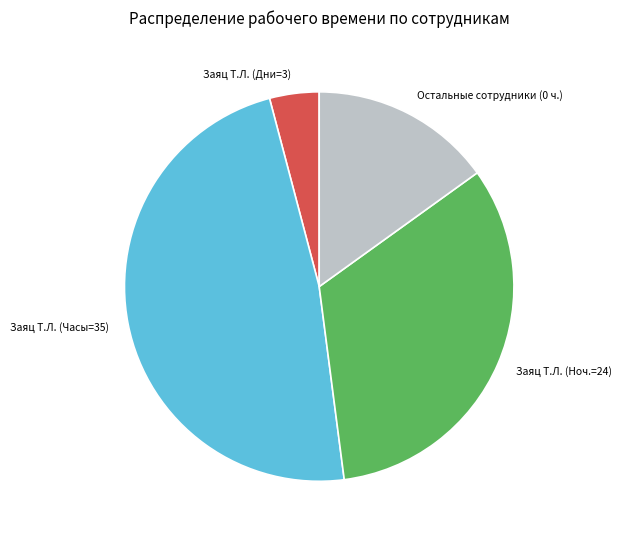

Is the sum of Заяц Т.Л. (Дни=3) and Остальные сотрудники (0 ч.) greater than half?

No